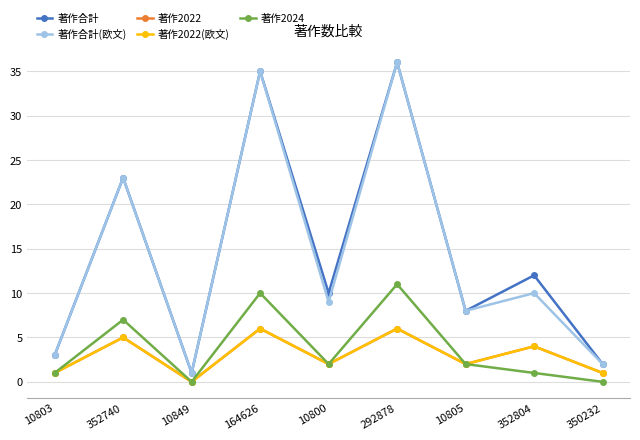

Where does the 著作合計(欧文) series first go above 9?

352740